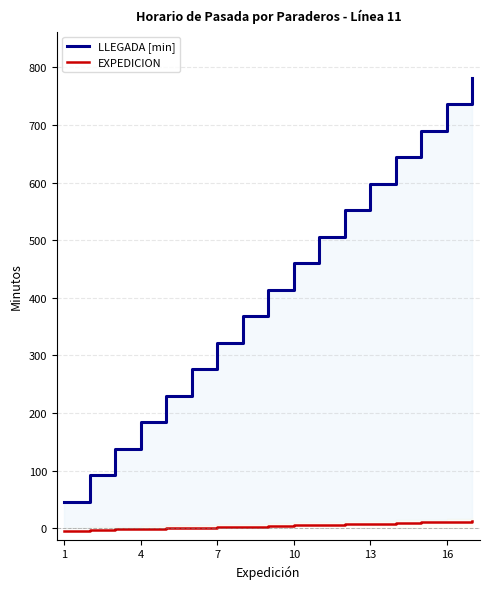

How many lines are shown in the chart?

2